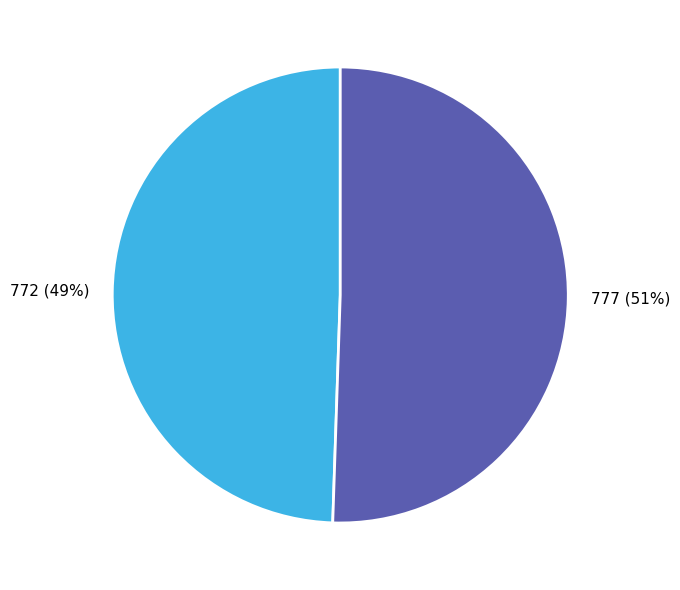

Does any single category account for the majority?

Yes